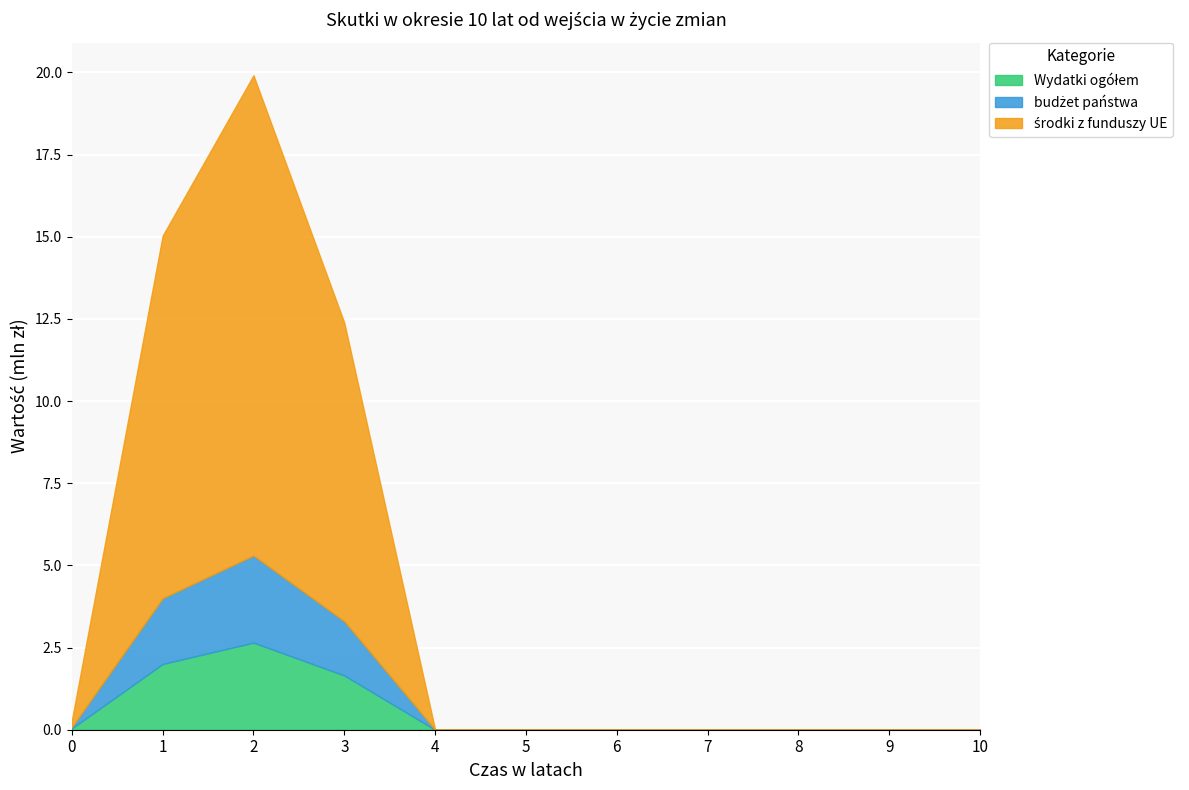

Reading left to right, extract all data points from this chart.

Wydatki ogółem: 0.0	2.0	2.6	1.6	0.0	0.0	0.0	0.0	0.0	0.0	0.0
budżet państwa: 0.0	2.0	2.6	1.6	0.0	0.0	0.0	0.0	0.0	0.0	0.0
środki z funduszy UE: 0.2	11.0	14.6	9.1	0.0	0.0	0.0	0.0	0.0	0.0	0.0